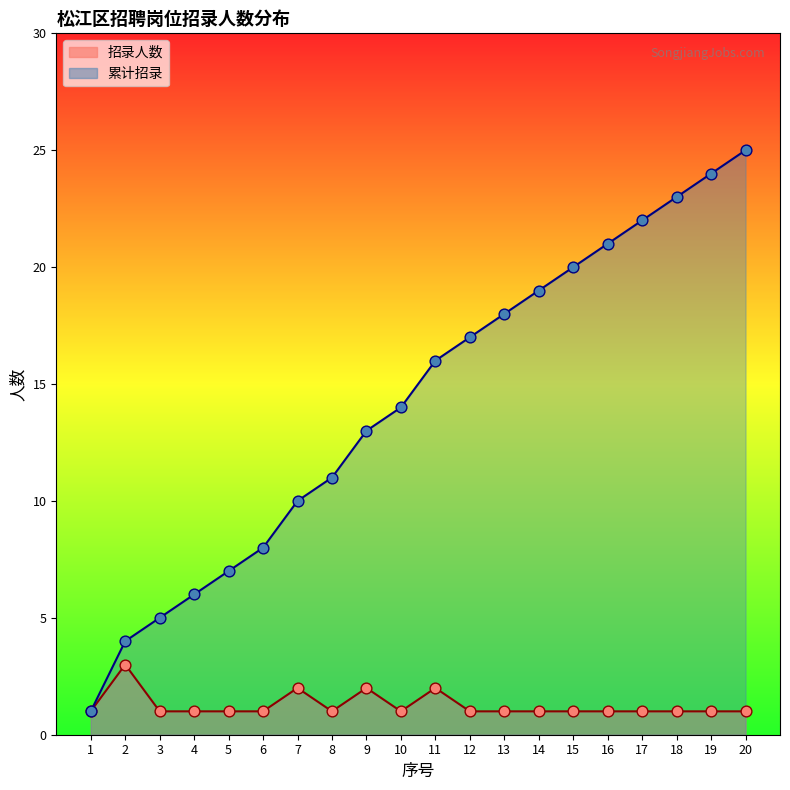

Which series reaches the maximum Y coordinate?

累计招录